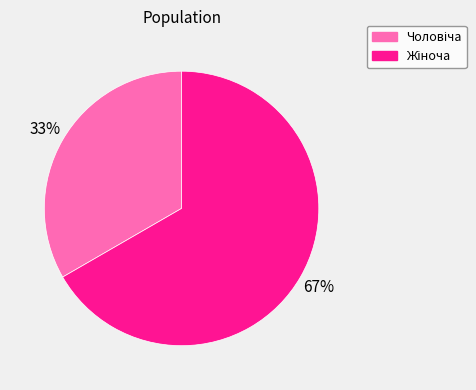

Is there a majority slice in this chart?

Yes